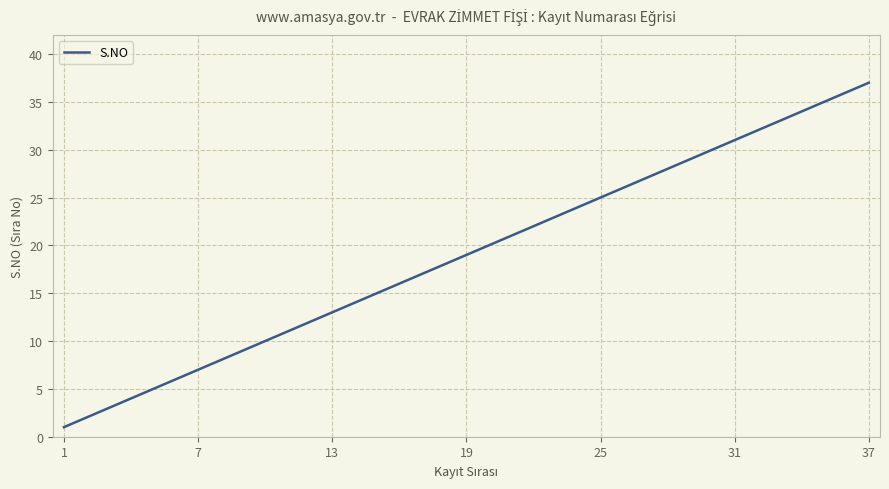

Count the number of categories in the chart.

37